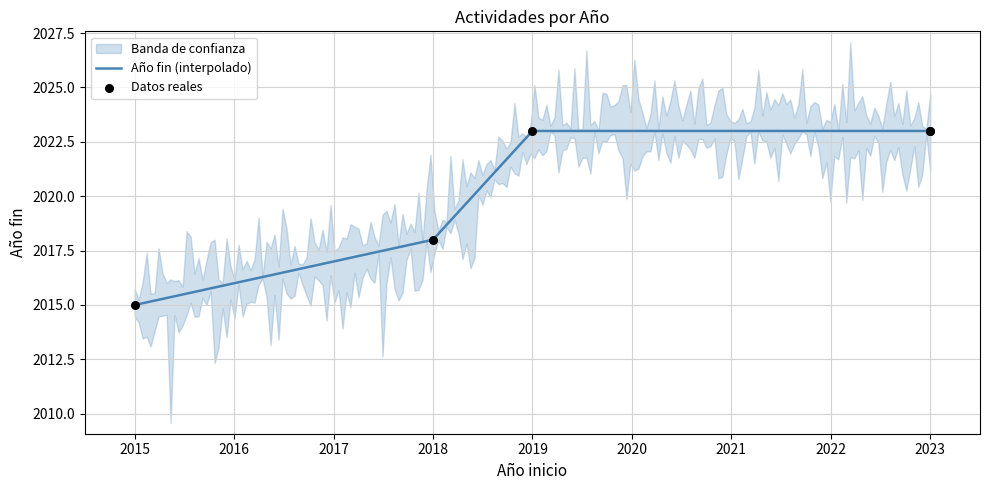

What is the change in value from 2015 to 2018?

+3